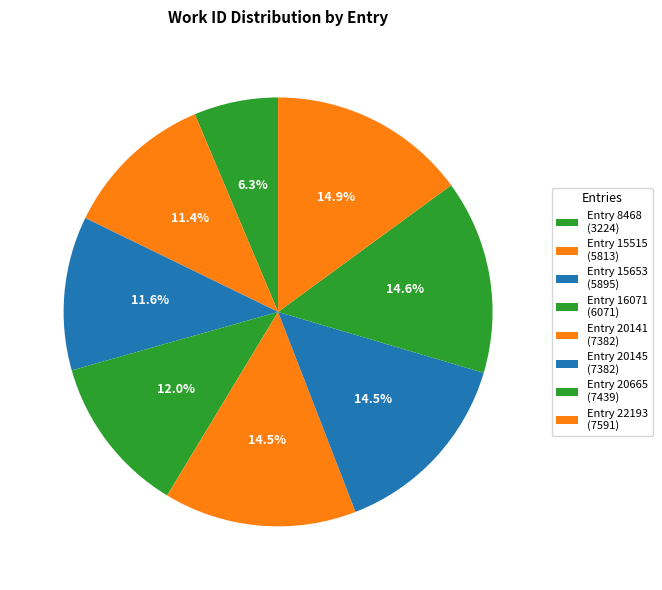

How many slices are in this pie chart?

8